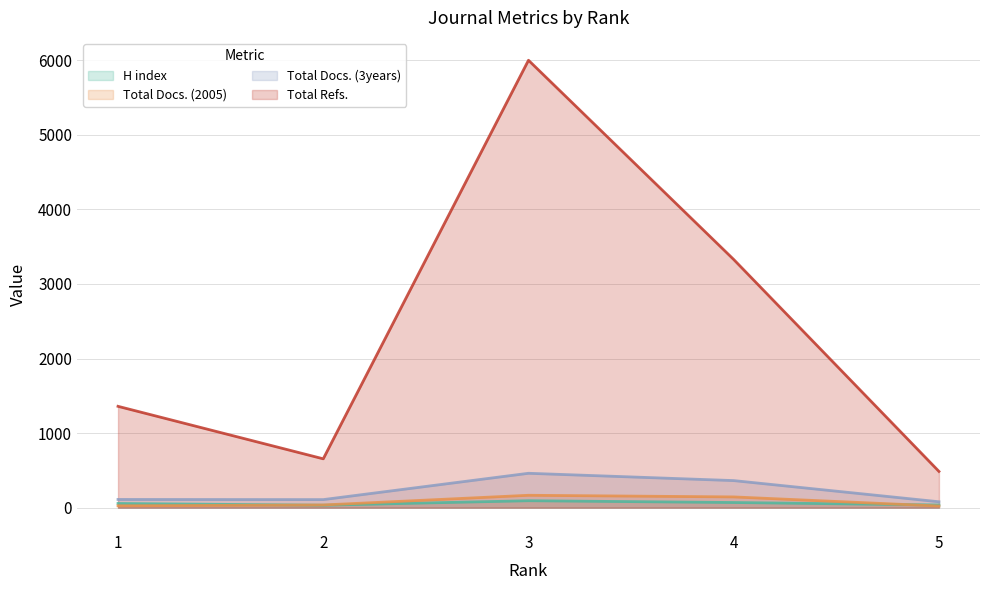

True or false: Total Refs. and Total Docs. (2005) cross at least once.

False